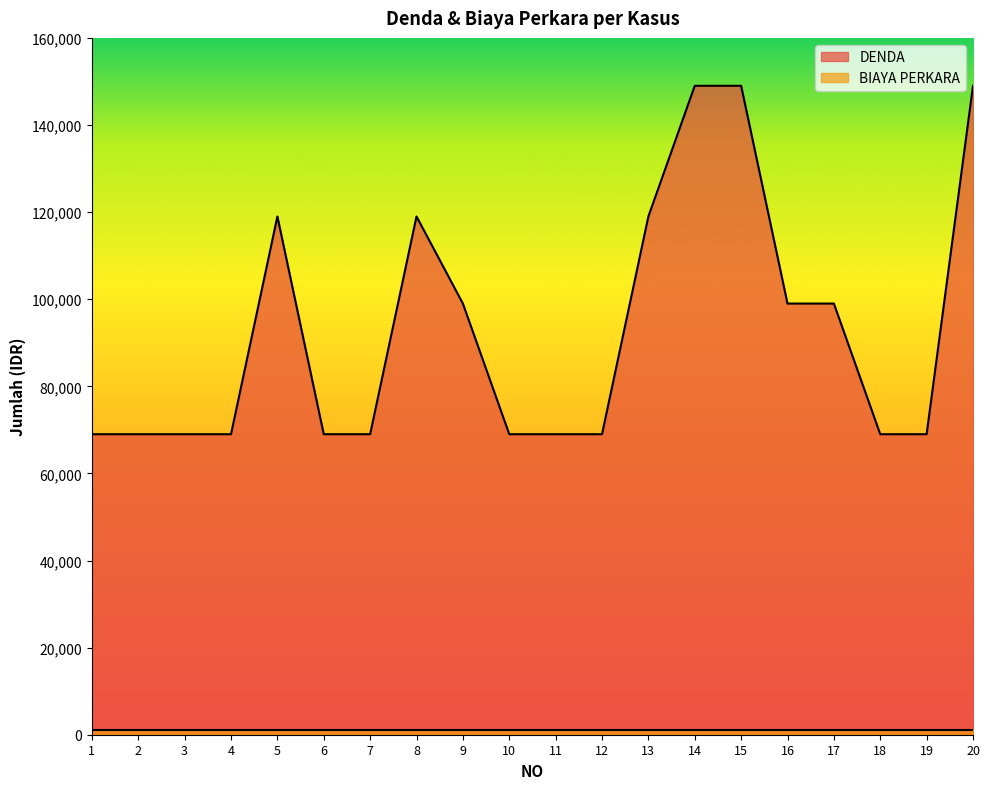

Which series has the largest total across all categories?

DENDA